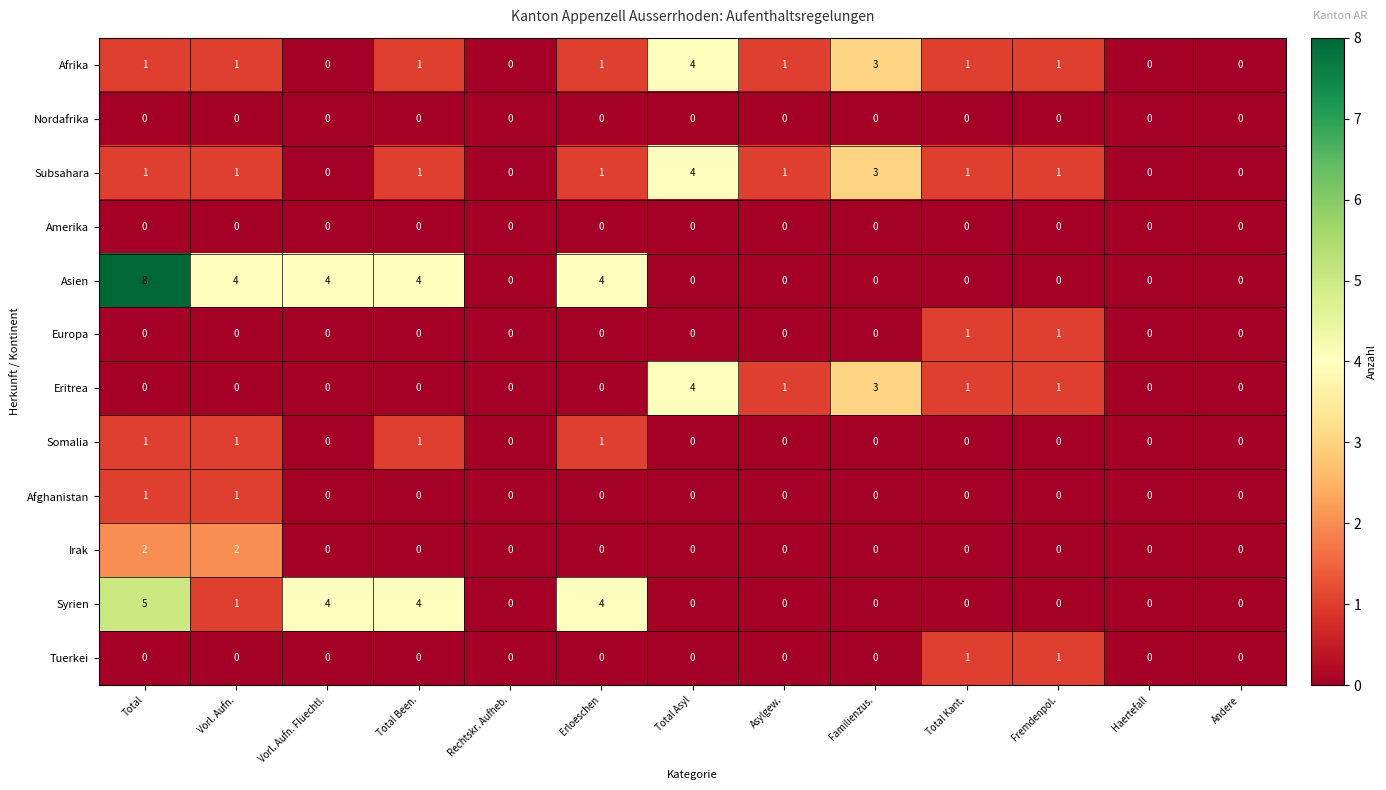

Is the value of Europa at Rechtskr. Aufheb. greater than the value of Afghanistan at Vorl. Aufn.?

No